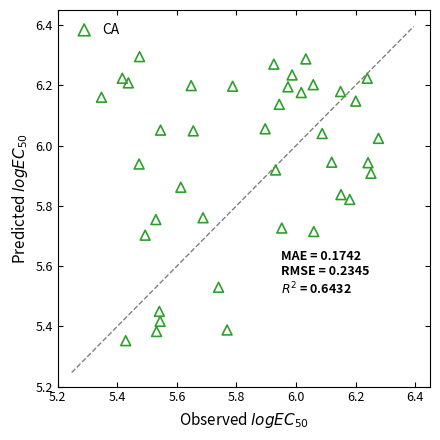

What is the range of X values (max minus min)?

0.9